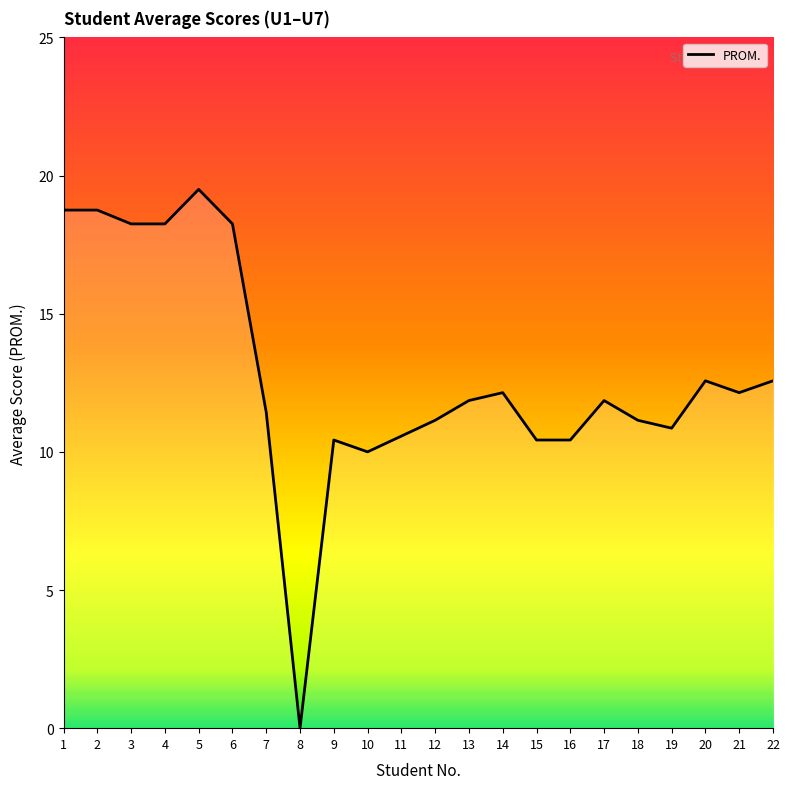

What is the change in value from 18 to 20?

+1.4